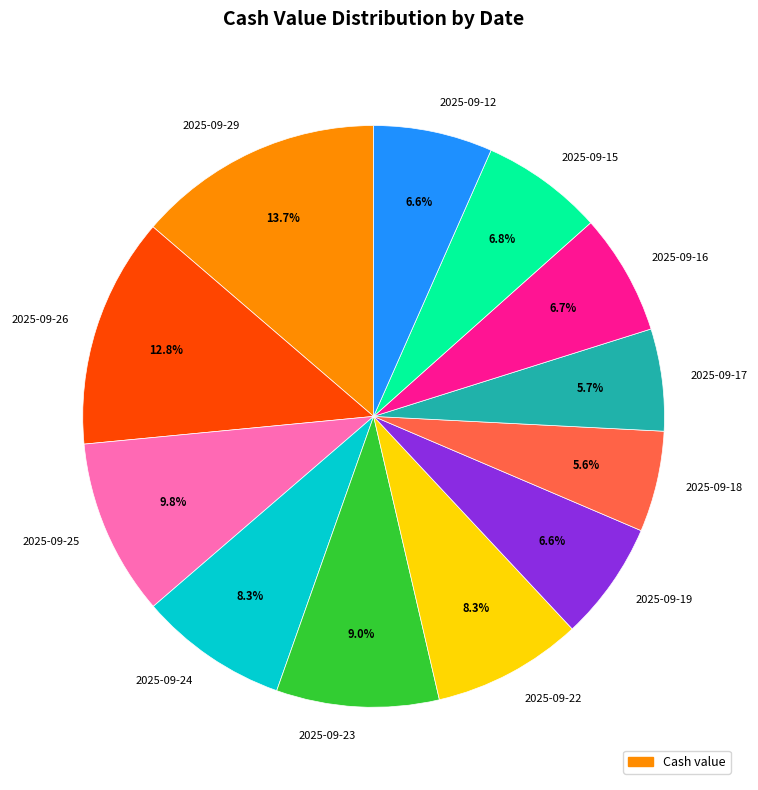

How many slices are in this pie chart?

12